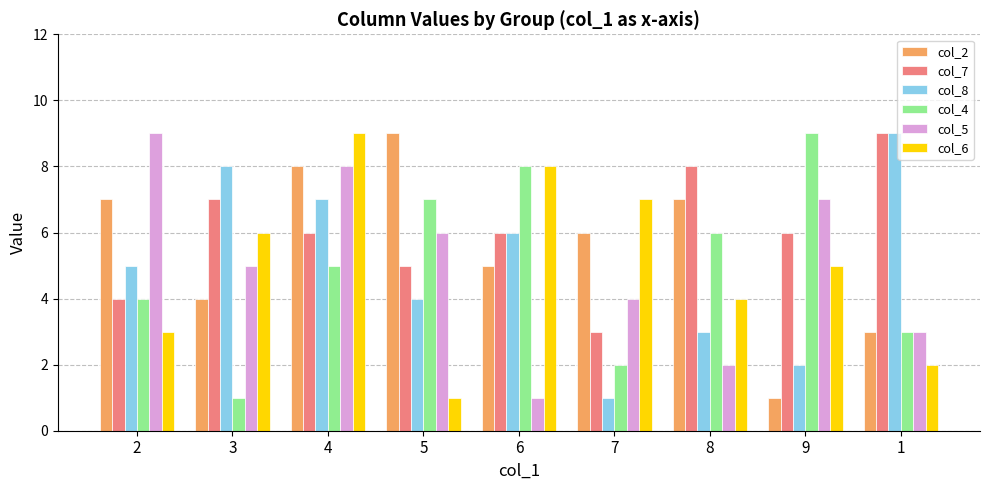

Reading left to right, extract all data points from this chart.

col_2: 2=7	3=4	4=8	5=9	6=5	7=6	8=7	9=1	1=3
col_7: 2=4	3=7	4=6	5=5	6=6	7=3	8=8	9=6	1=9
col_8: 2=5	3=8	4=7	5=4	6=6	7=1	8=3	9=2	1=9
col_4: 2=4	3=1	4=5	5=7	6=8	7=2	8=6	9=9	1=3
col_5: 2=9	3=5	4=8	5=6	6=1	7=4	8=2	9=7	1=3
col_6: 2=3	3=6	4=9	5=1	6=8	7=7	8=4	9=5	1=2